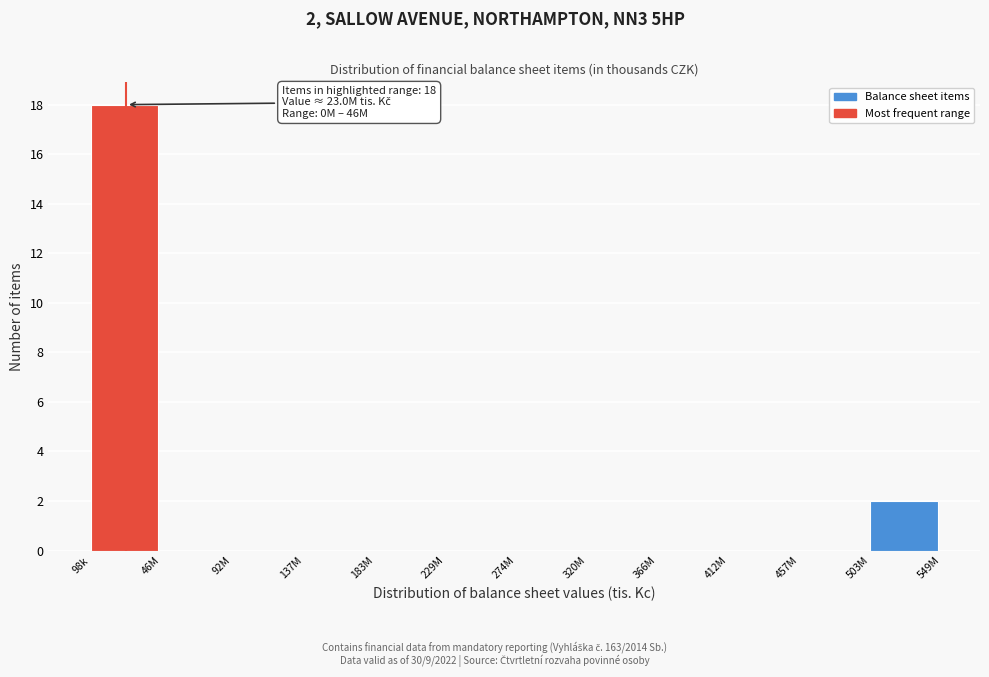

At which category does the chart reach its peak across all series?

98k